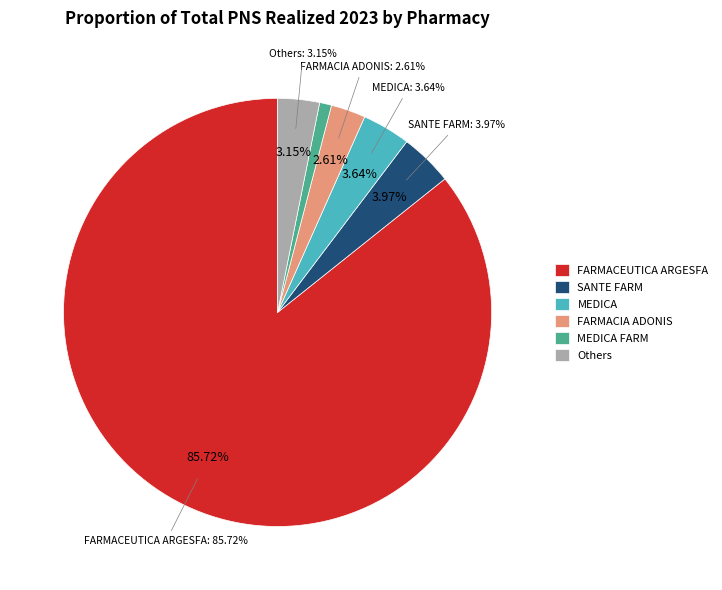

True or false: SC FARMACIA ADONIS SRL accounts for 3% of the total.

True